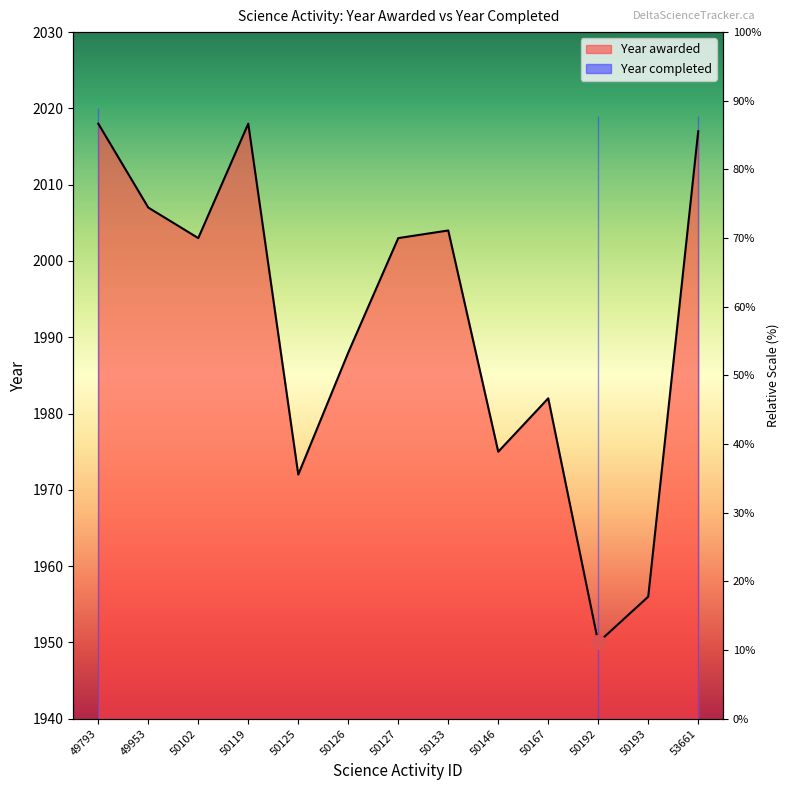

At which label is the value closest to 1984?

50167